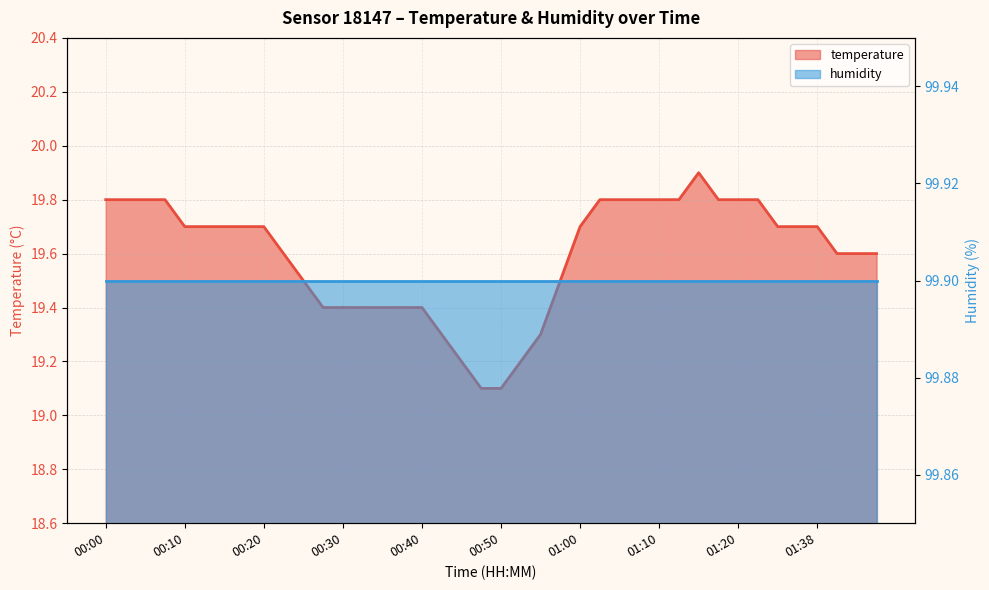

Rank the categories by value from lowest to highest.

00:47, 00:50, 00:45, 00:52, 00:42, 00:55, 00:27, 00:30, 00:32, 00:35, 00:37, 00:40, 00:25, 00:57, 00:22, 01:41, 01:44, 01:46, 00:10, 00:13, 00:15, 00:17, 00:20, 01:00, 01:33, 01:36, 01:38, 00:00, 00:03, 00:05, 00:08, 01:02, 01:05, 01:07, 01:10, 01:12, 01:17, 01:20, 01:31, 01:14